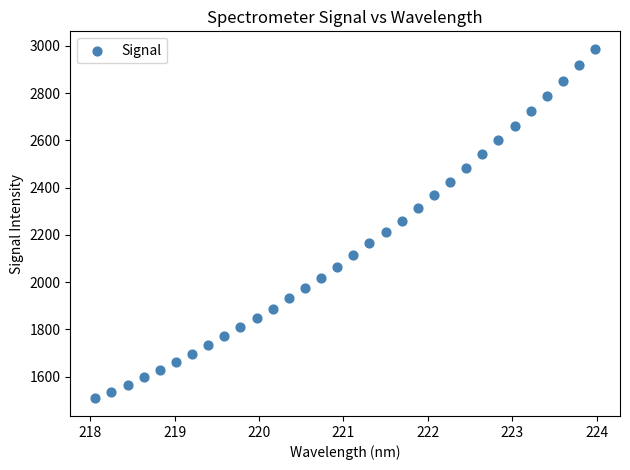

What is the range of Y values (max minus min)?

1480.7